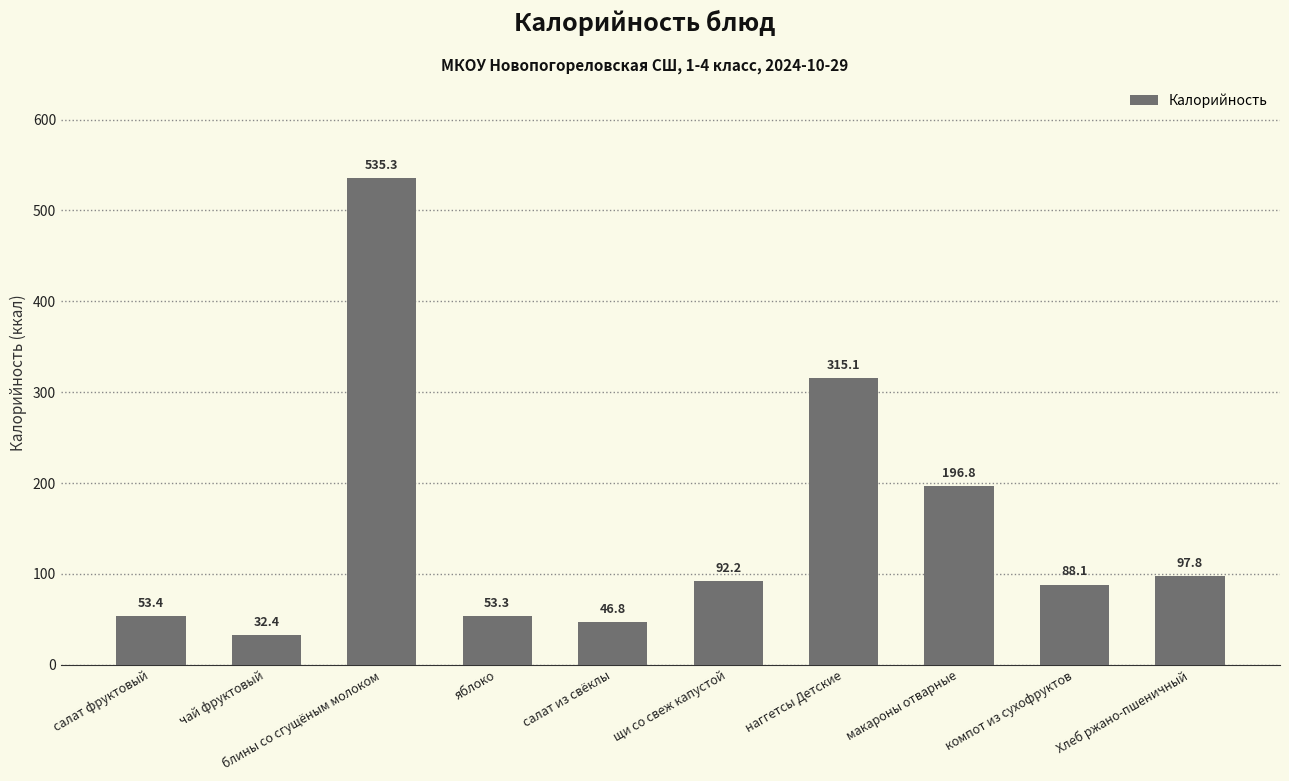

List the labels in order of value, largest first.

блины со сгущёным молоком, наггетсы Детские, макароны отварные, Хлеб ржано-пшеничный, щи со свеж капустой, компот из сухофруктов, салат фруктовый, яблоко, салат из свёклы, чай фруктовый